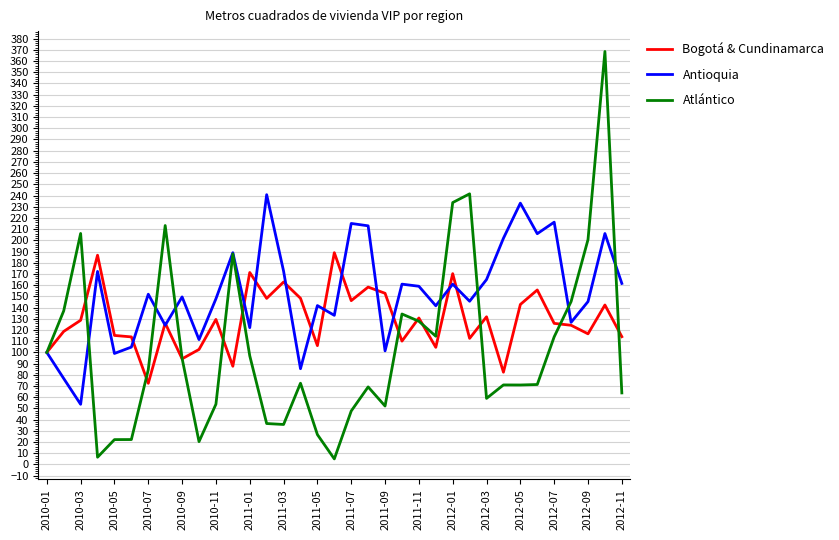

List the series in order of their peak value, highest first.

Atlántico, Antioquia, Bogotá & Cundinamarca